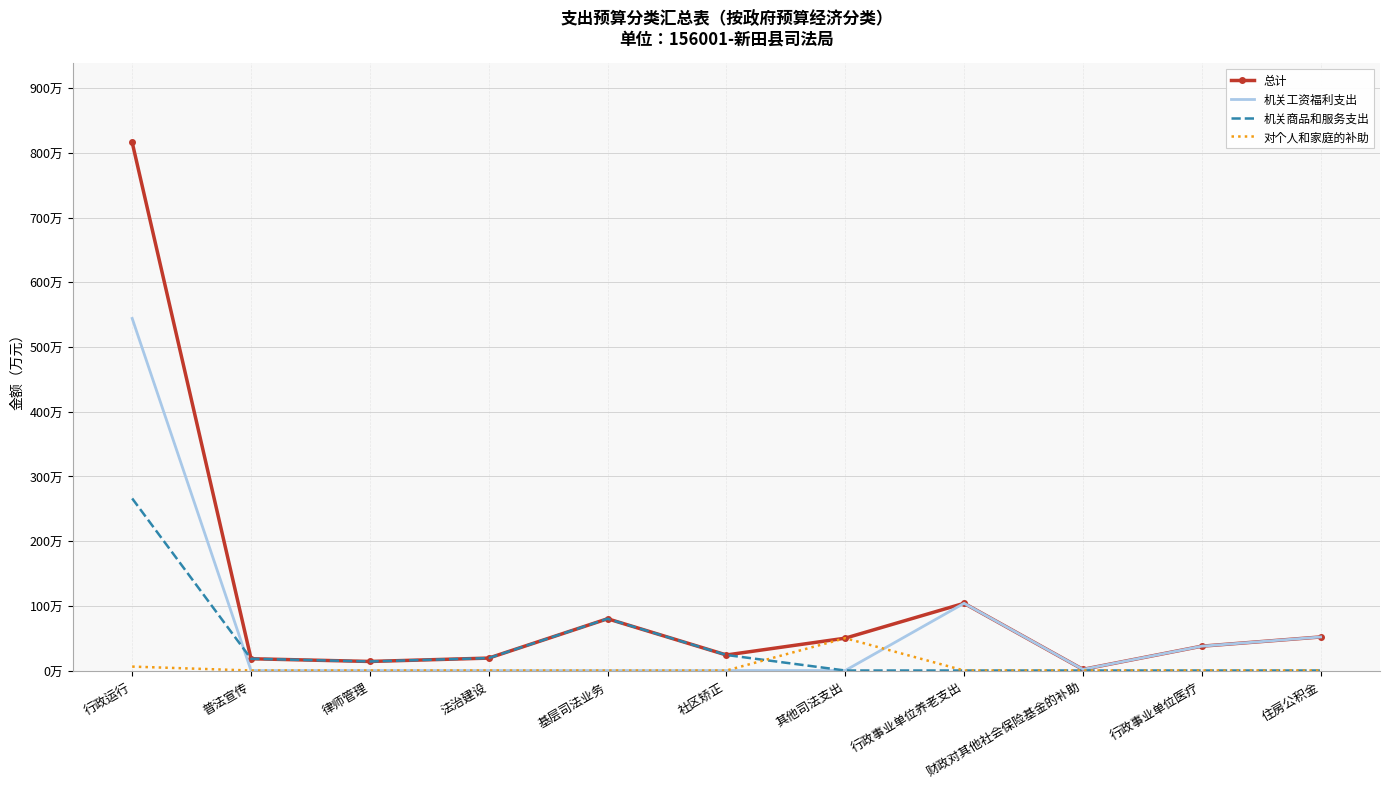

Where is 机关商品和服务支出 nearest to the value 132?

基层司法业务